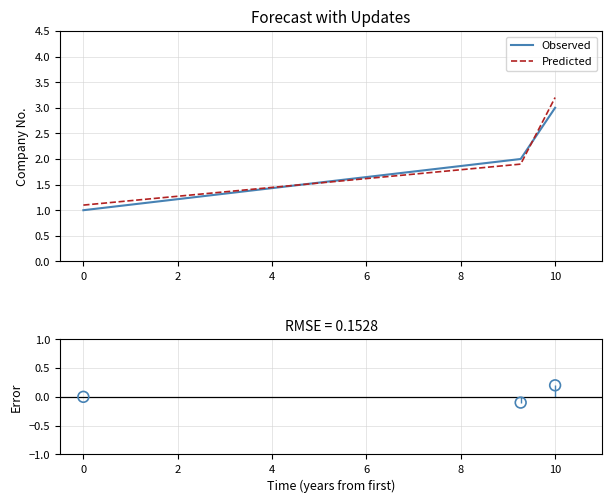

Which series has the widest spread of Y values?

Predicted